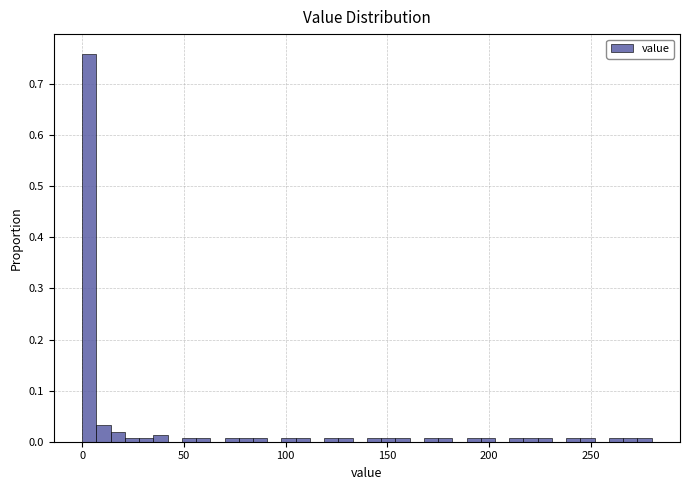

Read against the x-axis, roughly where is the centre of the tallest bar?

5